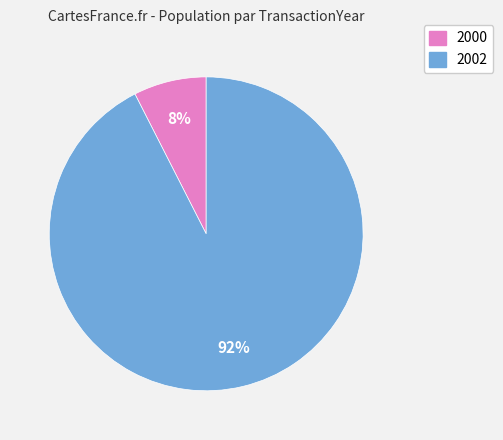

What is the majority slice?

2002